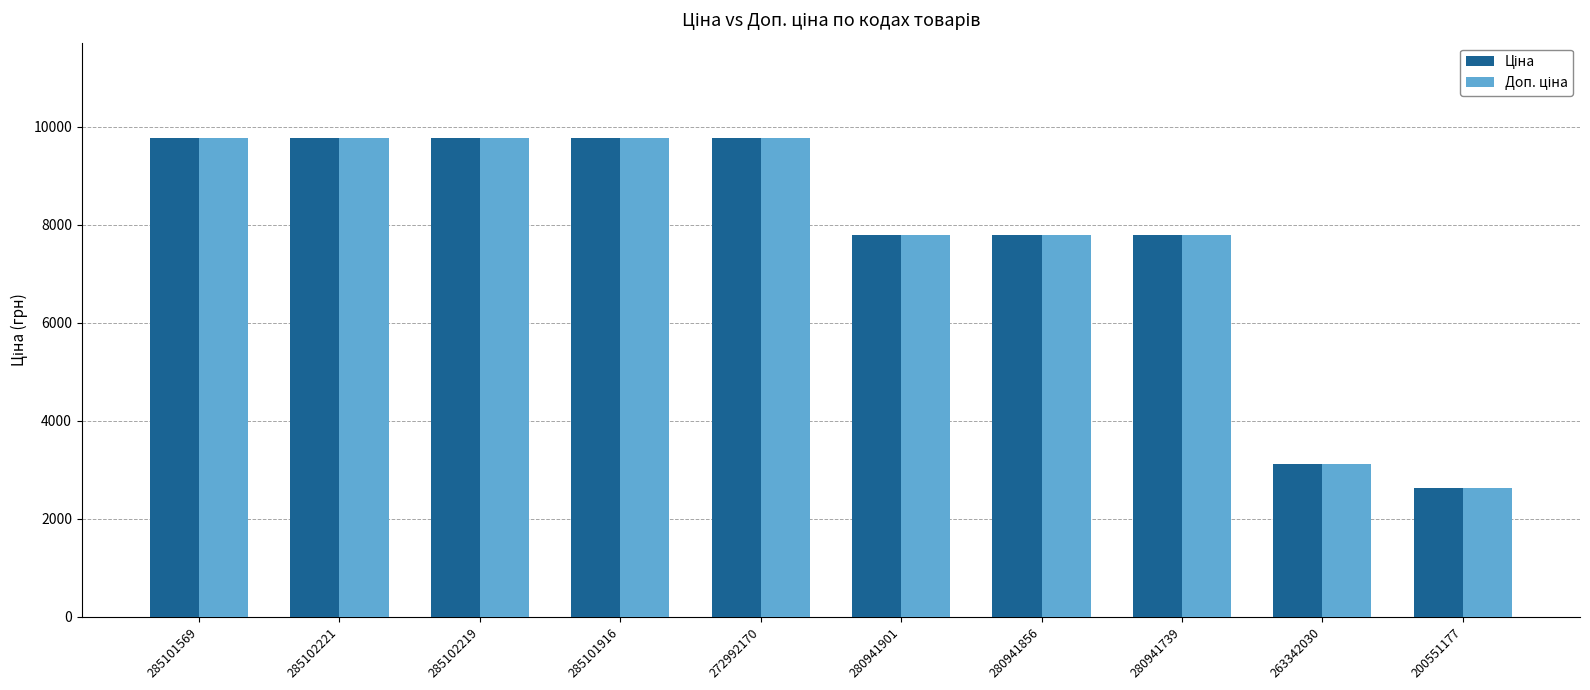

What is the greatest value displayed?

9764.4